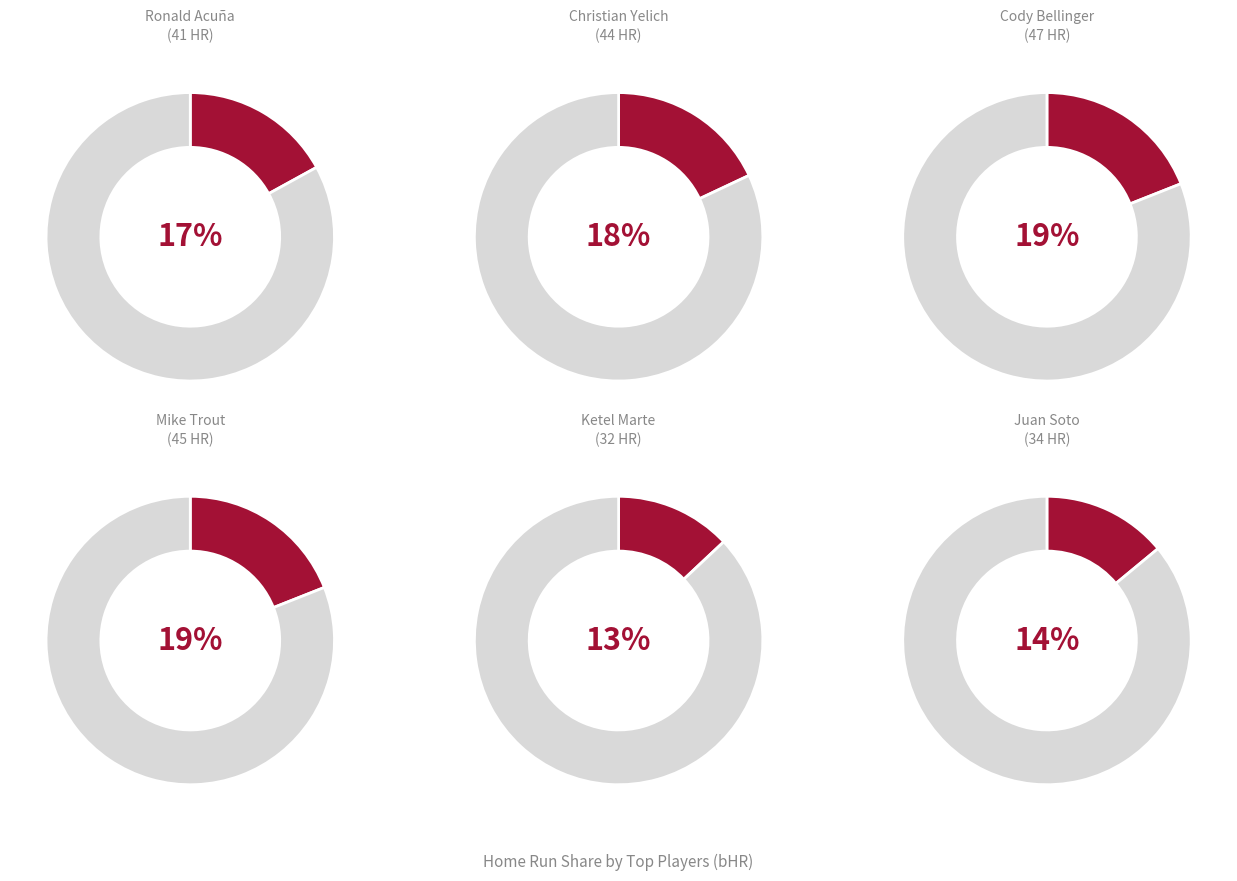

The Cody Bellinger slice represents 19% of the pie. True or false?

True